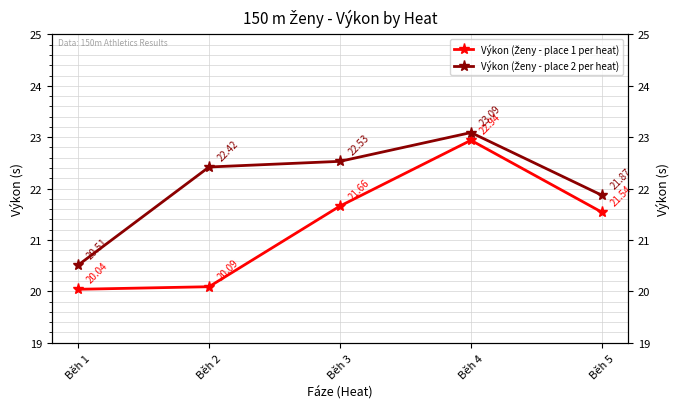

Reading left to right, extract all data points from this chart.

Výkon (Ženy - place 1 per heat): Běh 1=20.0	Běh 2=20.1	Běh 3=21.7	Běh 4=22.9	Běh 5=21.5
Výkon (Ženy - place 2 per heat): Běh 1=20.5	Běh 2=22.4	Běh 3=22.5	Běh 4=23.1	Běh 5=21.9